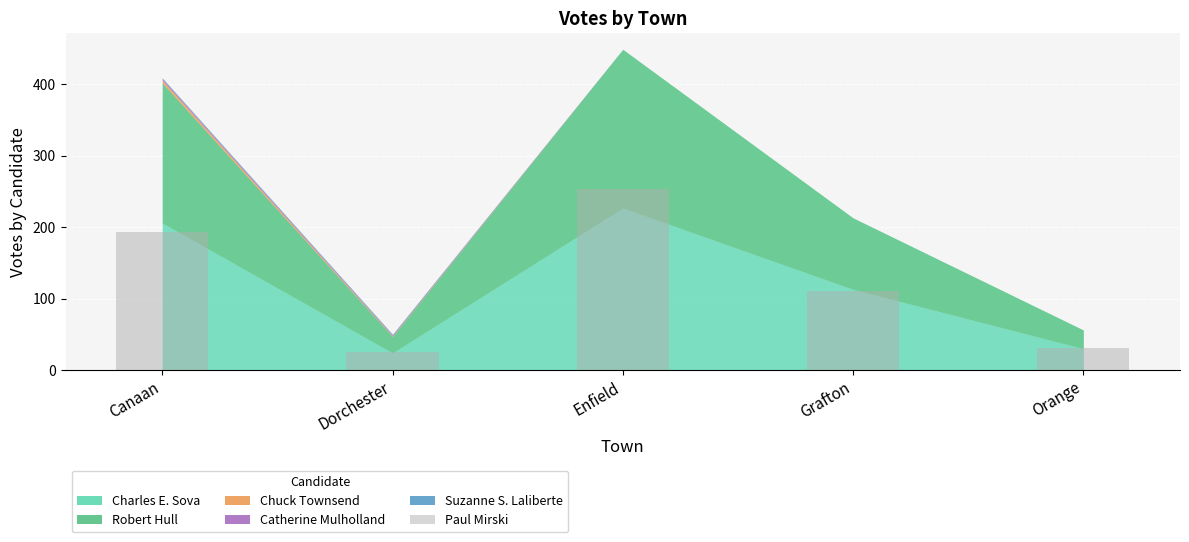

At which category does the chart reach its minimum across all series?

Dorchester